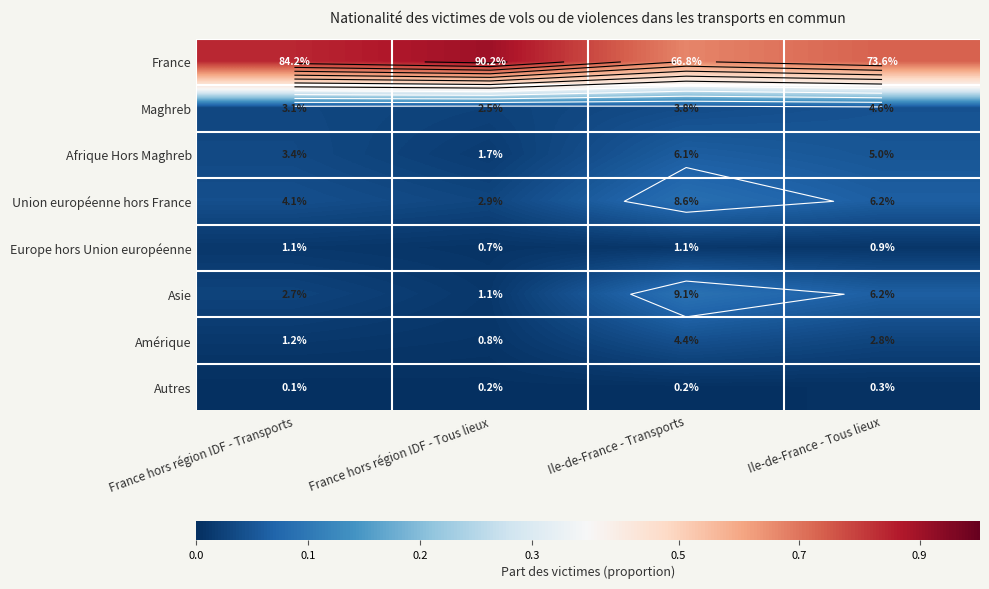

What is the total value across all series at Ile-de-France - Tous lieux?

1.0